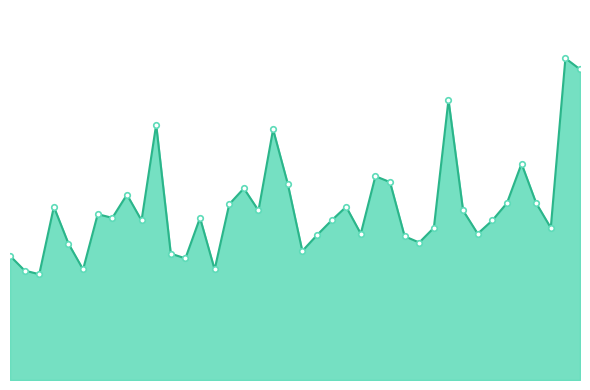

Rank the categories by value from lowest to highest.

2, 1, 5, 14, 12, 0, 11, 20, 4, 28, 27, 21, 24, 32, 29, 37, 9, 22, 33, 7, 13, 6, 17, 31, 3, 23, 15, 34, 36, 8, 16, 19, 26, 25, 35, 18, 10, 30, 39, 38